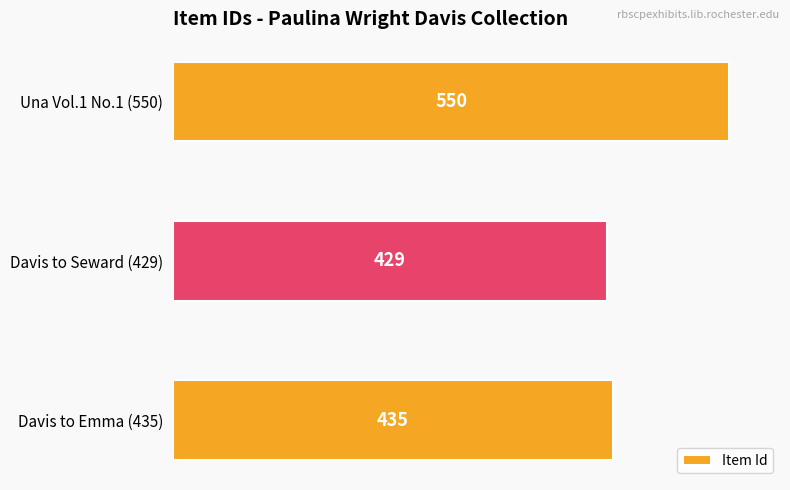

At which label is the value closest to 489?

Davis to Emma (435)